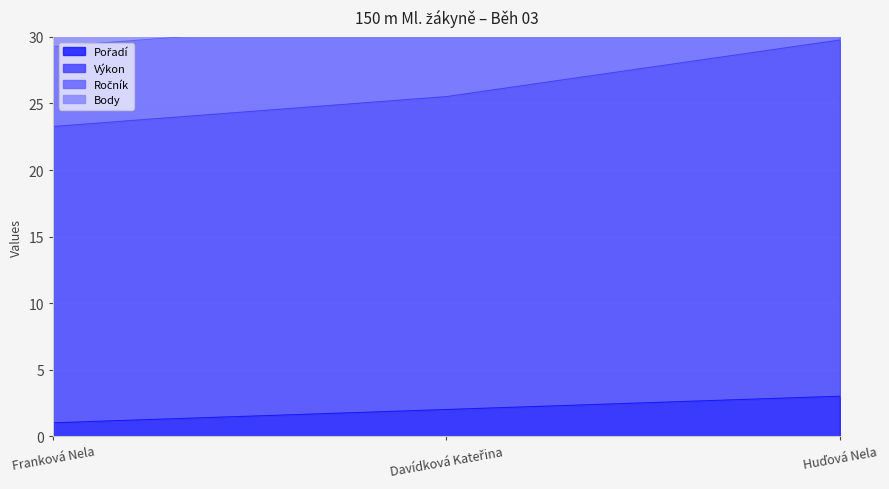

How many categories are shown in the chart?

3